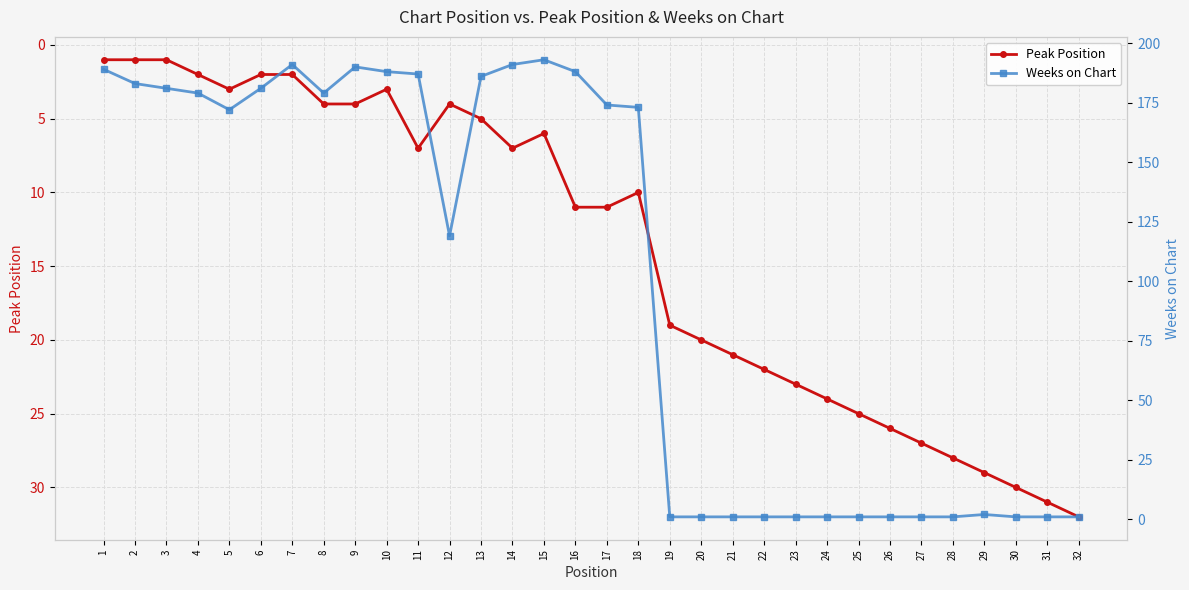

Which series has the widest spread of values?

Weeks on Chart